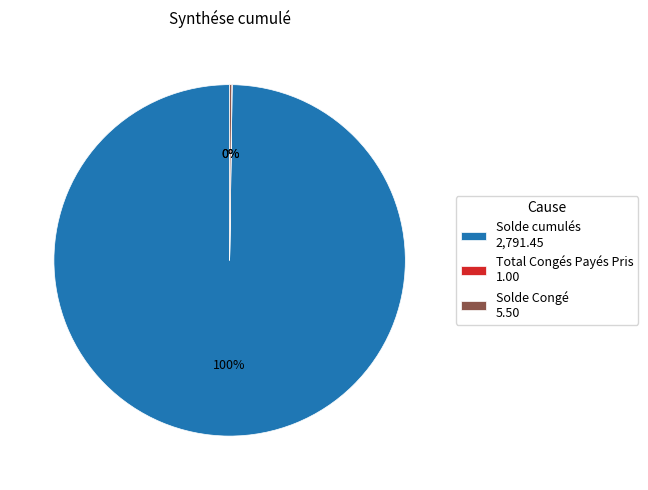

The Solde cumulés 2,791.45 slice represents 92% of the pie. True or false?

False